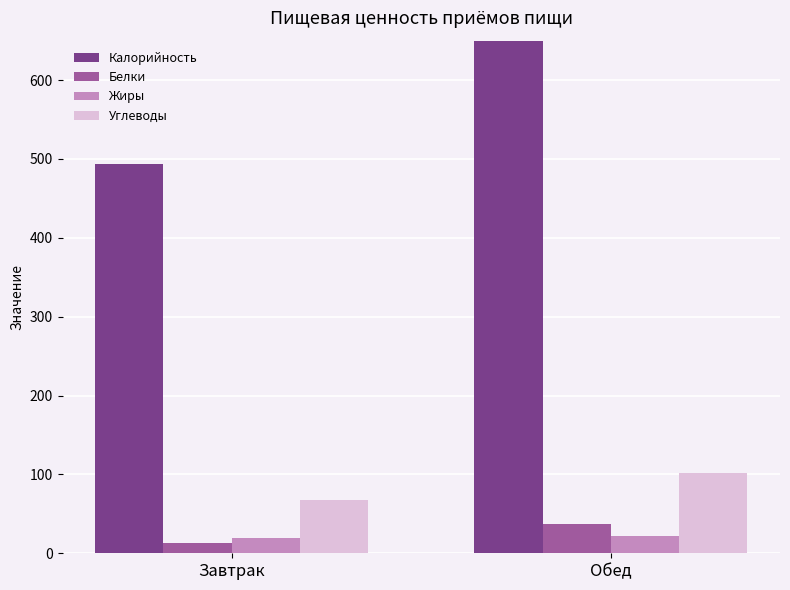

What is the approximate value of Углеводы at Обед?

101.3